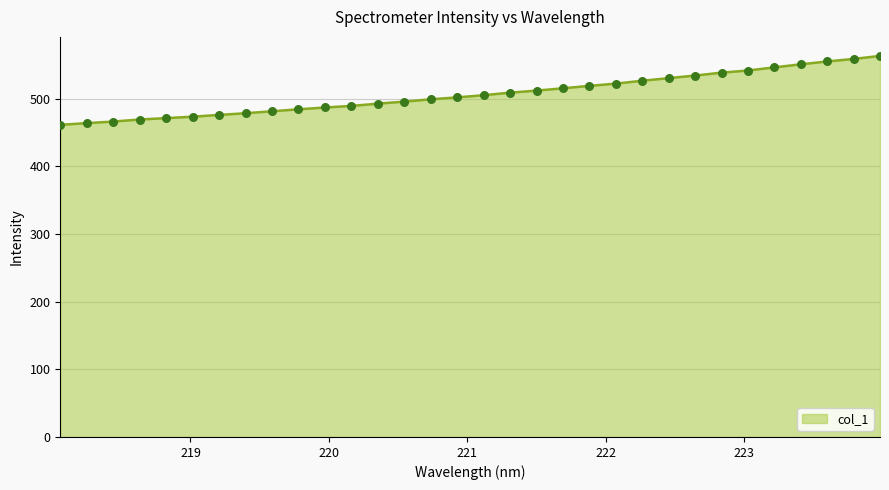

What is the minimum value shown in the chart?

461.5